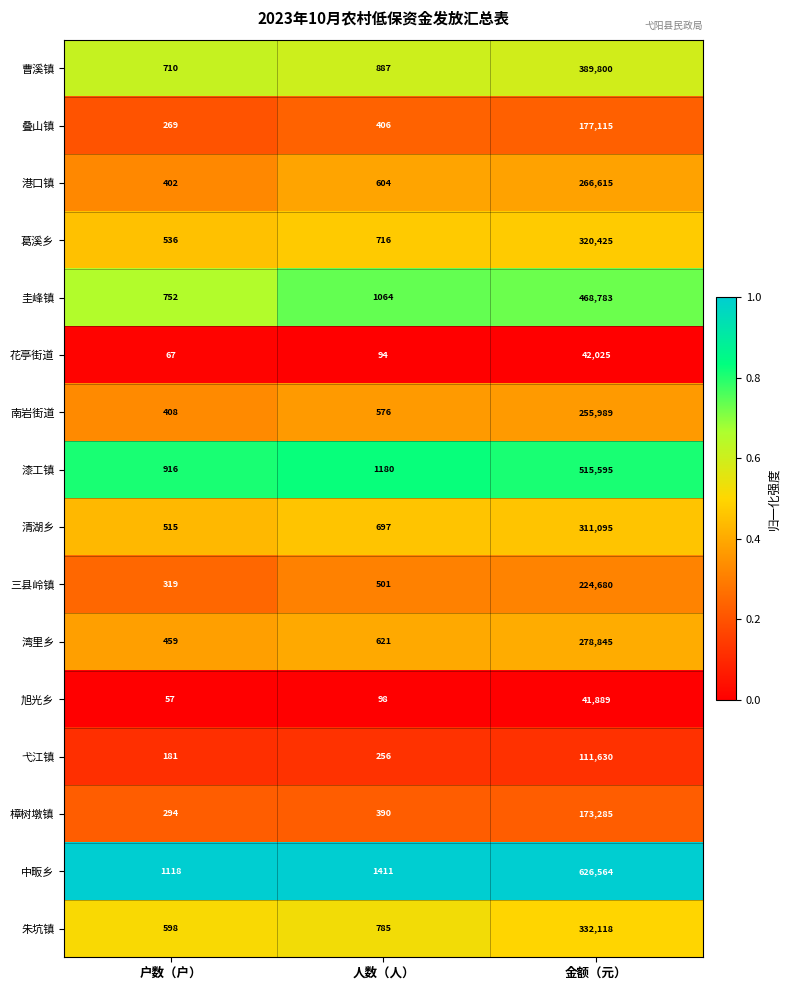

At 户数（户）, list the series in order from largest to smallest.

中畈乡, 漆工镇, 圭峰镇, 曹溪镇, 朱坑镇, 葛溪乡, 清湖乡, 湾里乡, 南岩街道, 港口镇, 三县岭镇, 樟树墩镇, 叠山镇, 弋江镇, 花亭街道, 旭光乡